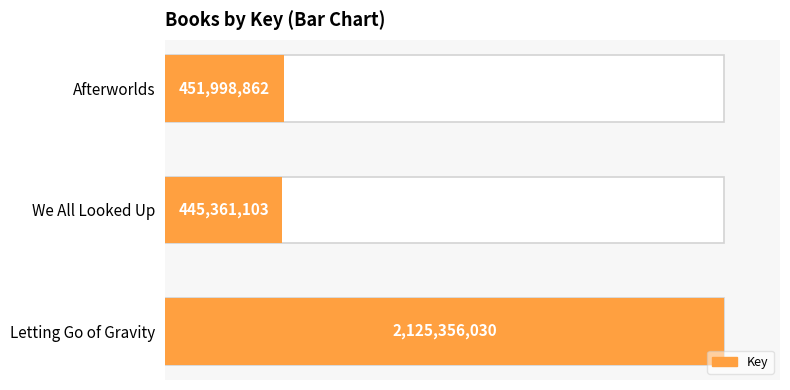

What is the difference between the maximum and minimum values?

1679994927